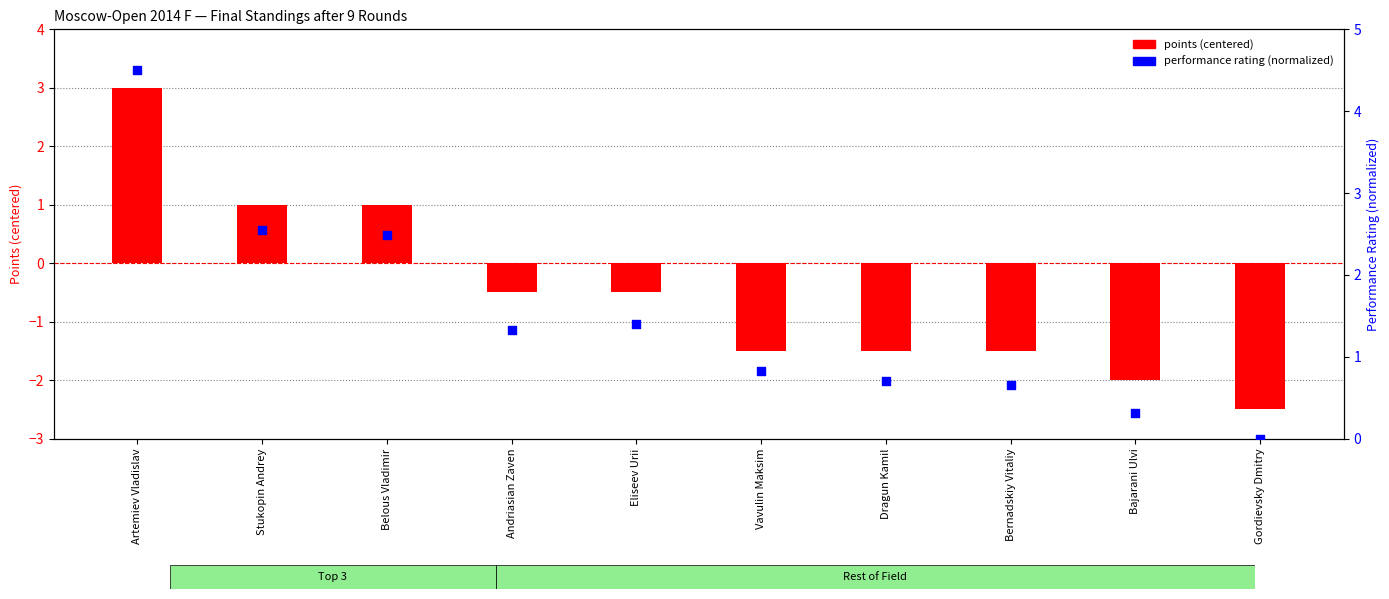

What are all the series names shown in the legend?

points (centered), performance rating (normalized)